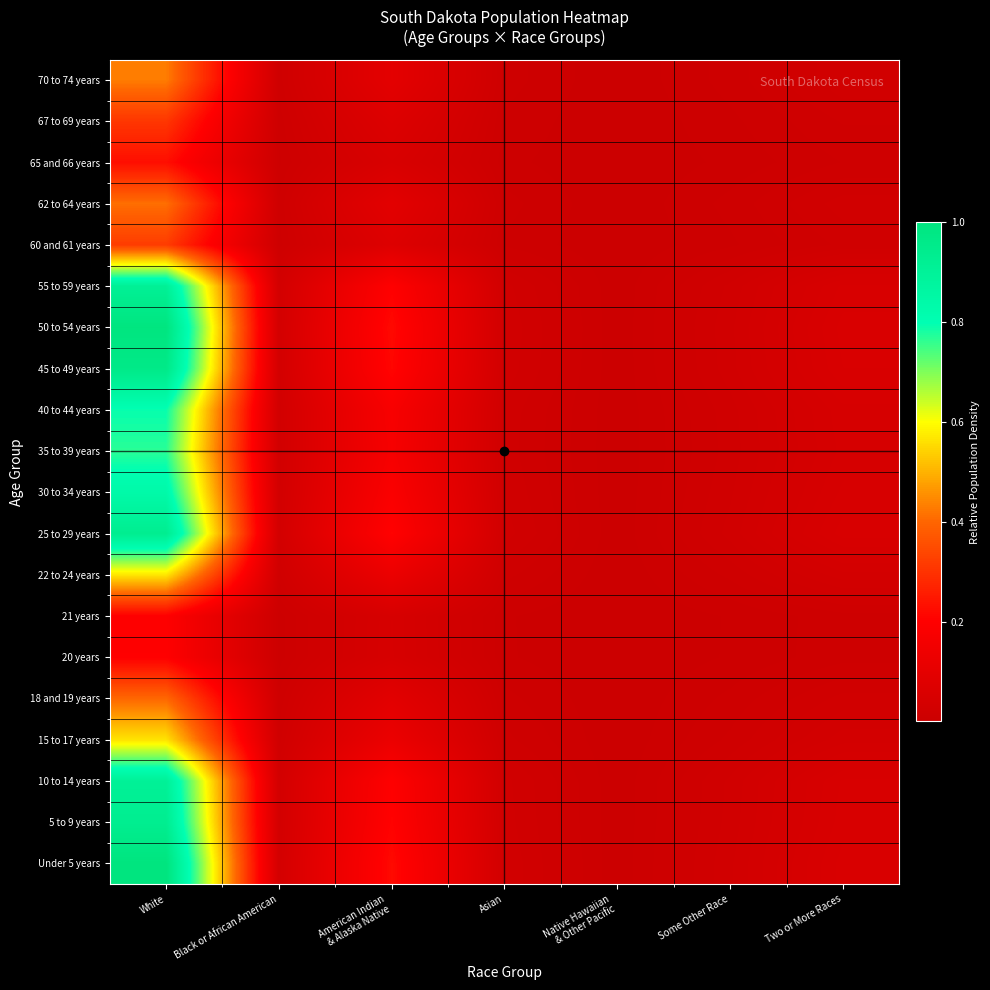

How many categories are shown in the chart?

7